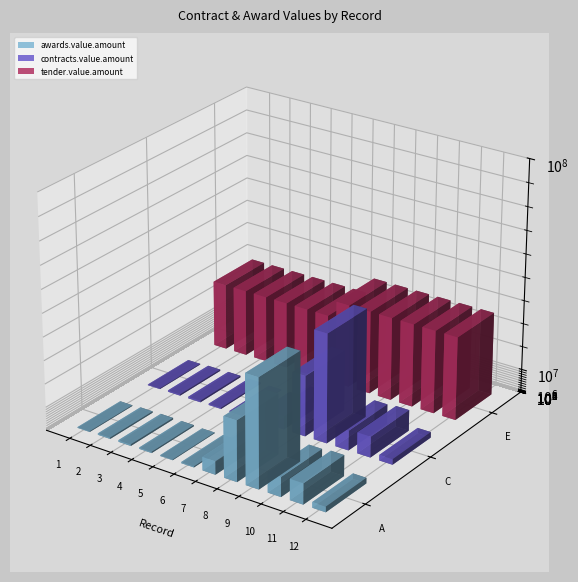

Is the value of awards.value.amount at 9 greater than the value of contracts.value.amount at 12?

Yes